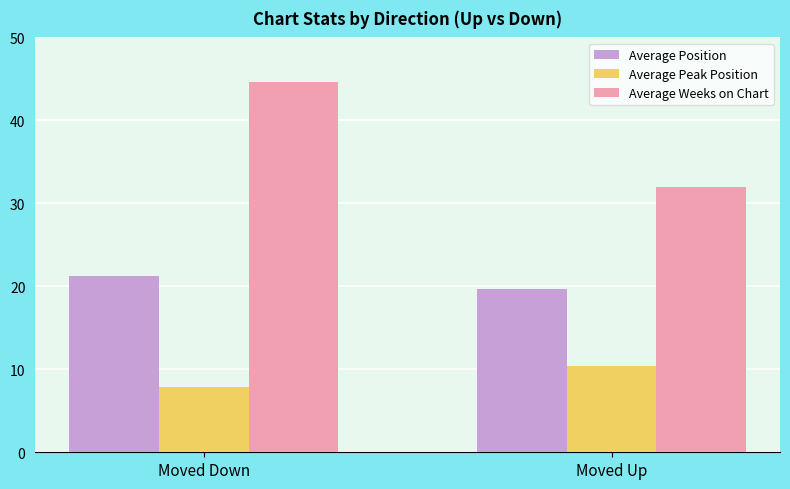

Rank the categories by Average Weeks on Chart value from lowest to highest.

Moved Up, Moved Down